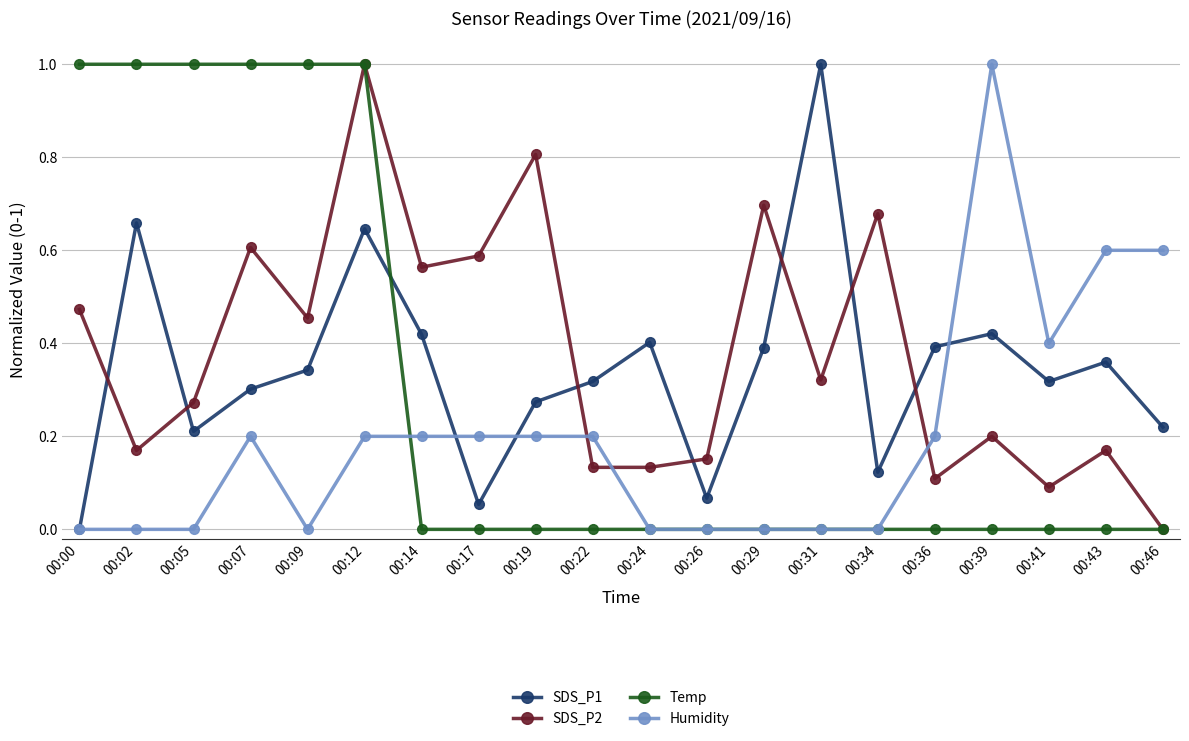

At which label does SDS_P2 reach its peak?

00:12